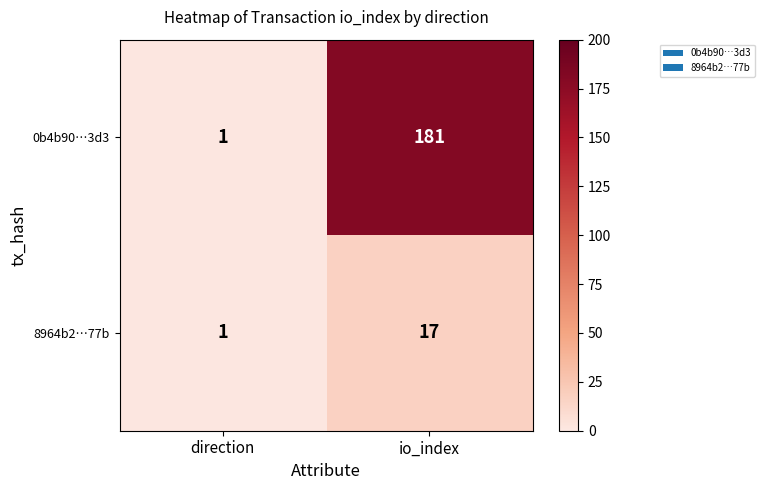

What is the minimum value shown in the chart?

1